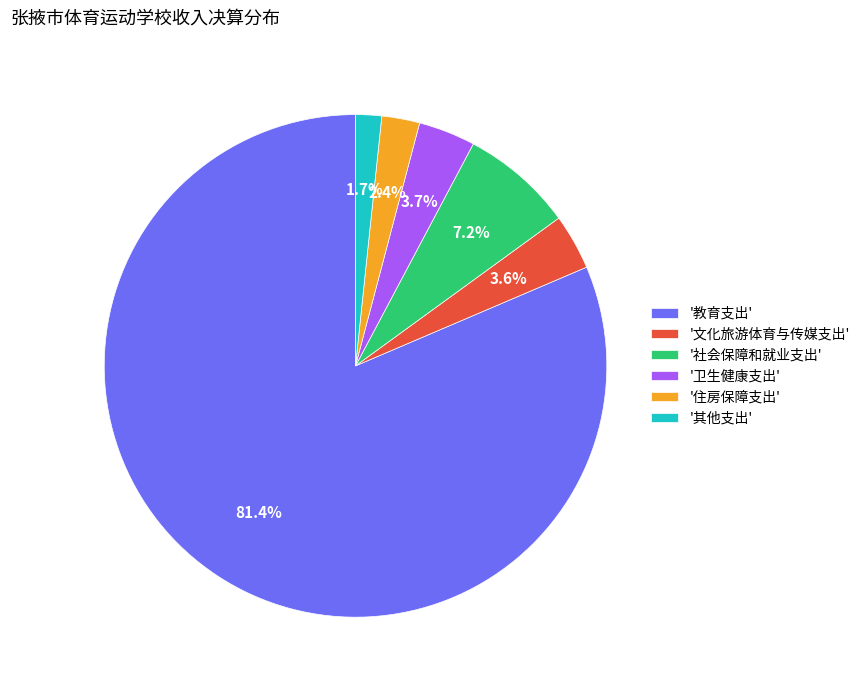

Count the number of slices in the pie.

6